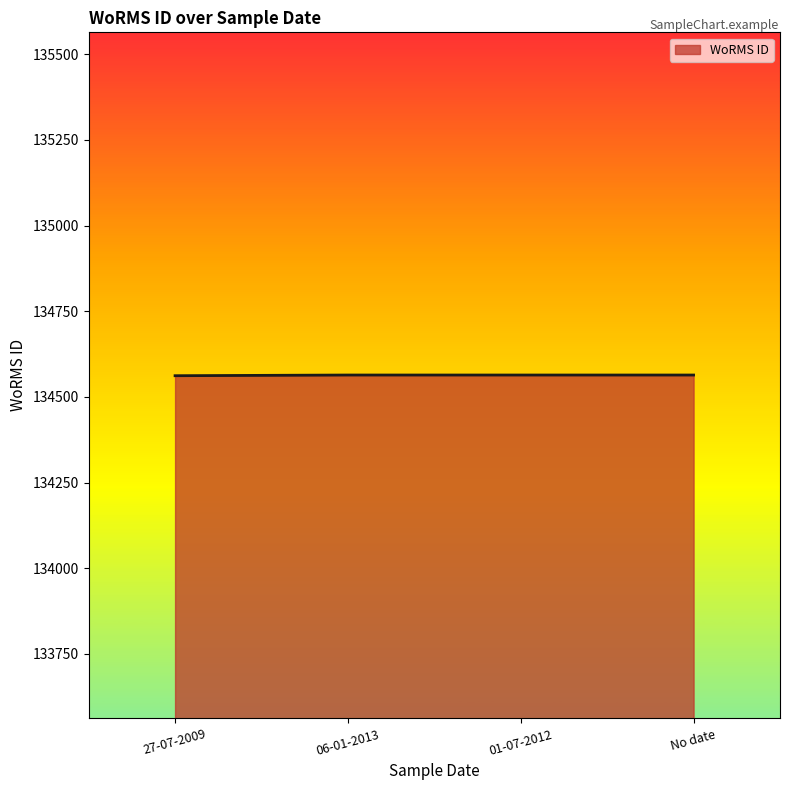

Approximately how many times larger is the value at 27-07-2009 compared to 06-01-2013?

1.0